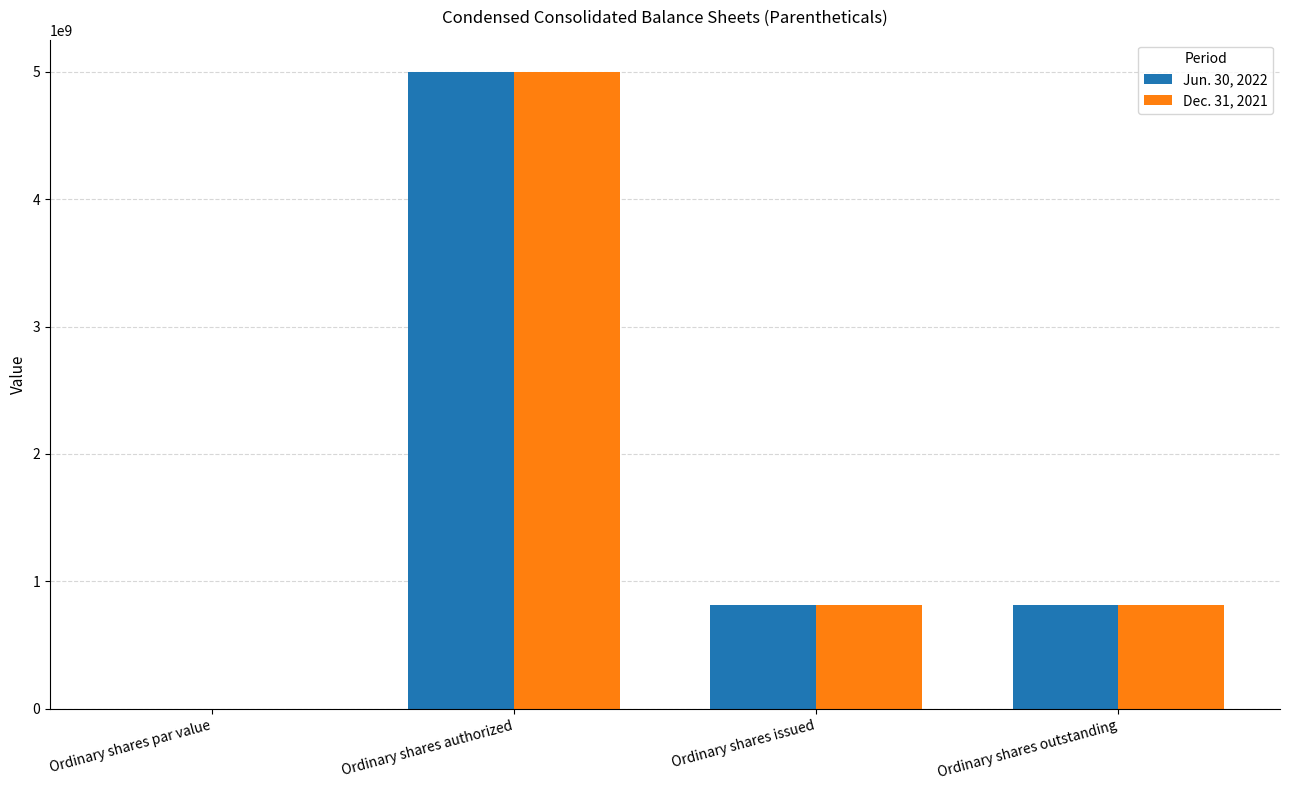

The Dec. 31, 2021 series shows 0.2 at Ordinary shares par value. True or false?

True